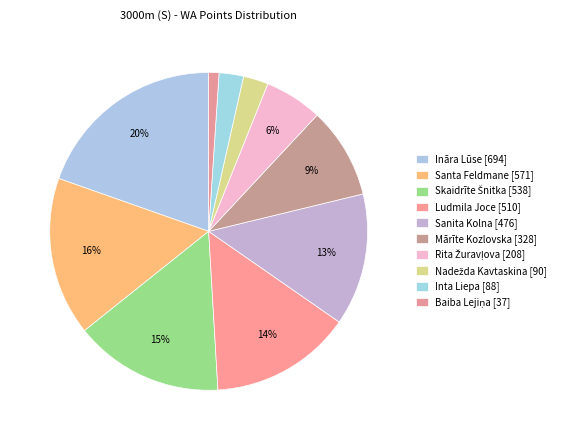

What is the ratio of the value at Nadežda Kavtaskina to the value at Rita Žuravļova?

0.4